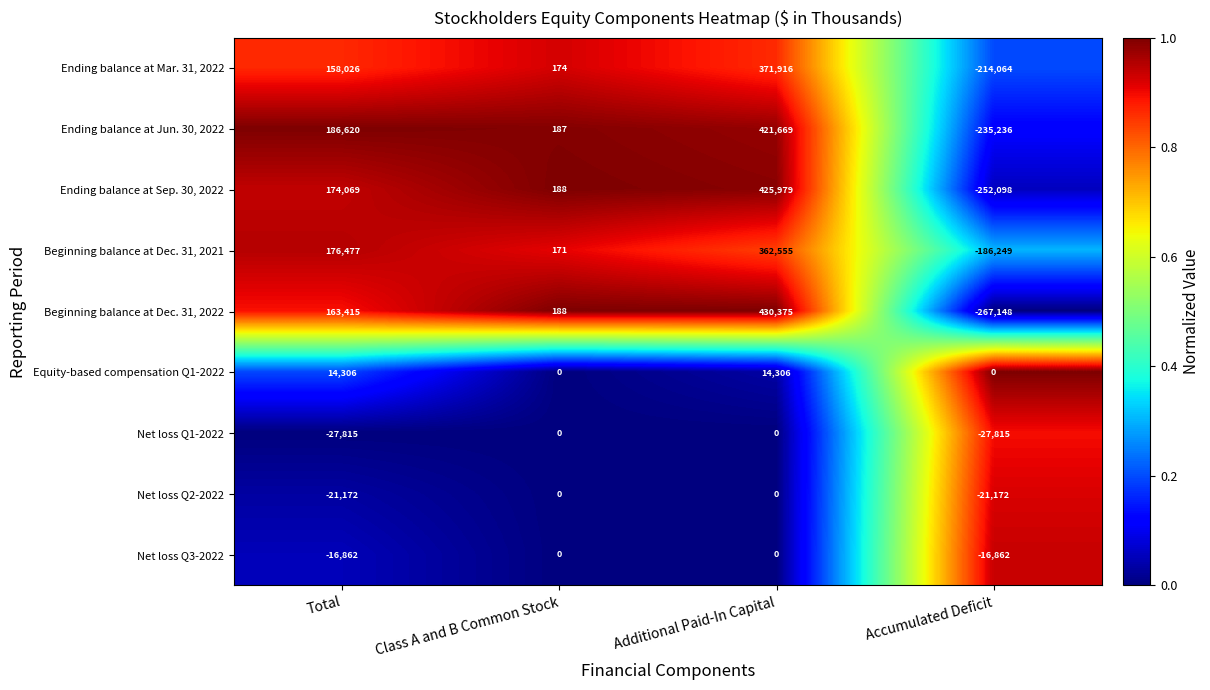

What is the total value across all series at Accumulated Deficit?

-1220644